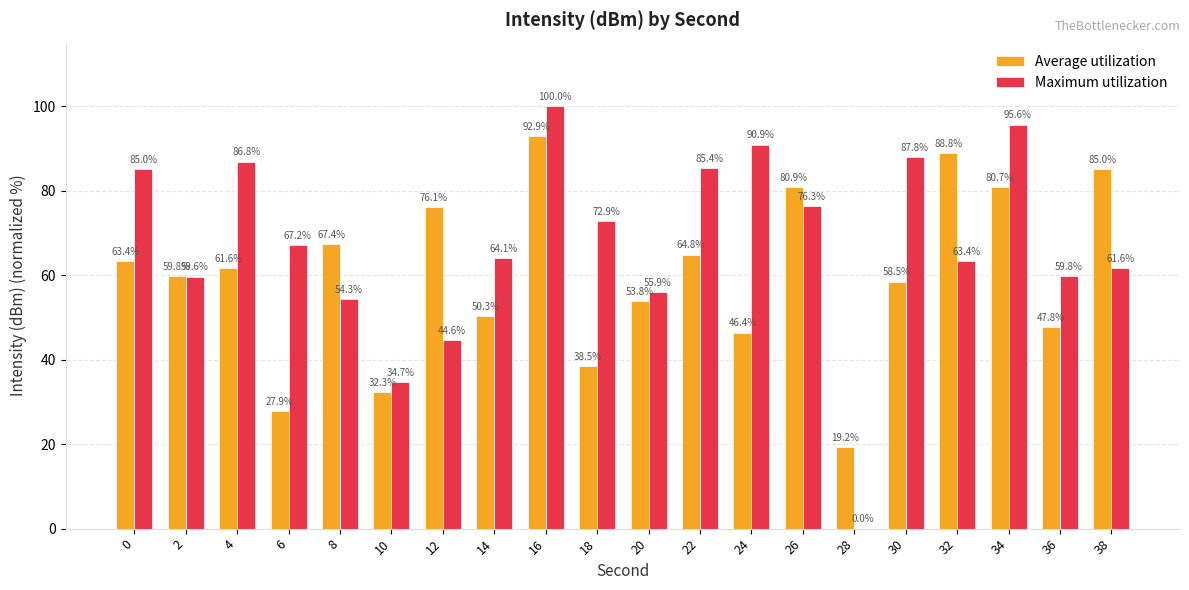

Which series changed the most between 2 and 34?

Maximum utilization